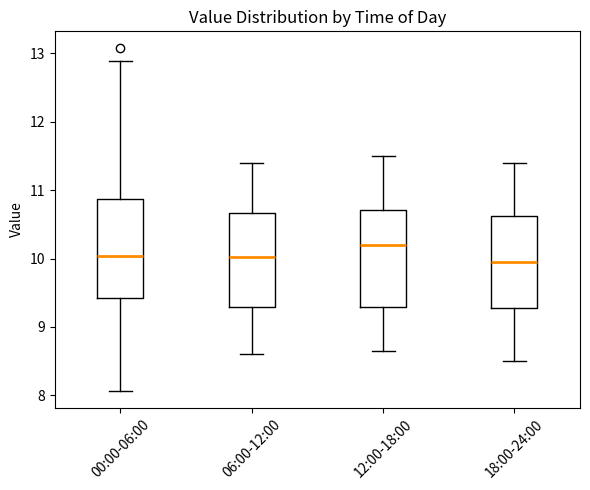

Which box has the highest median line?

12:00-18:00